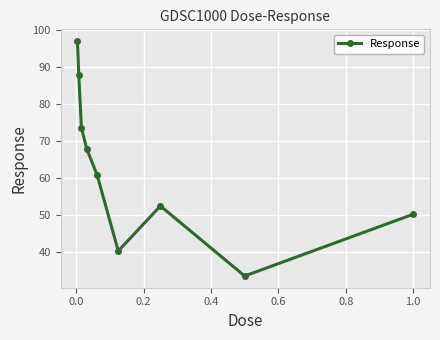

What is the value of the 3rd point from the left?

73.7